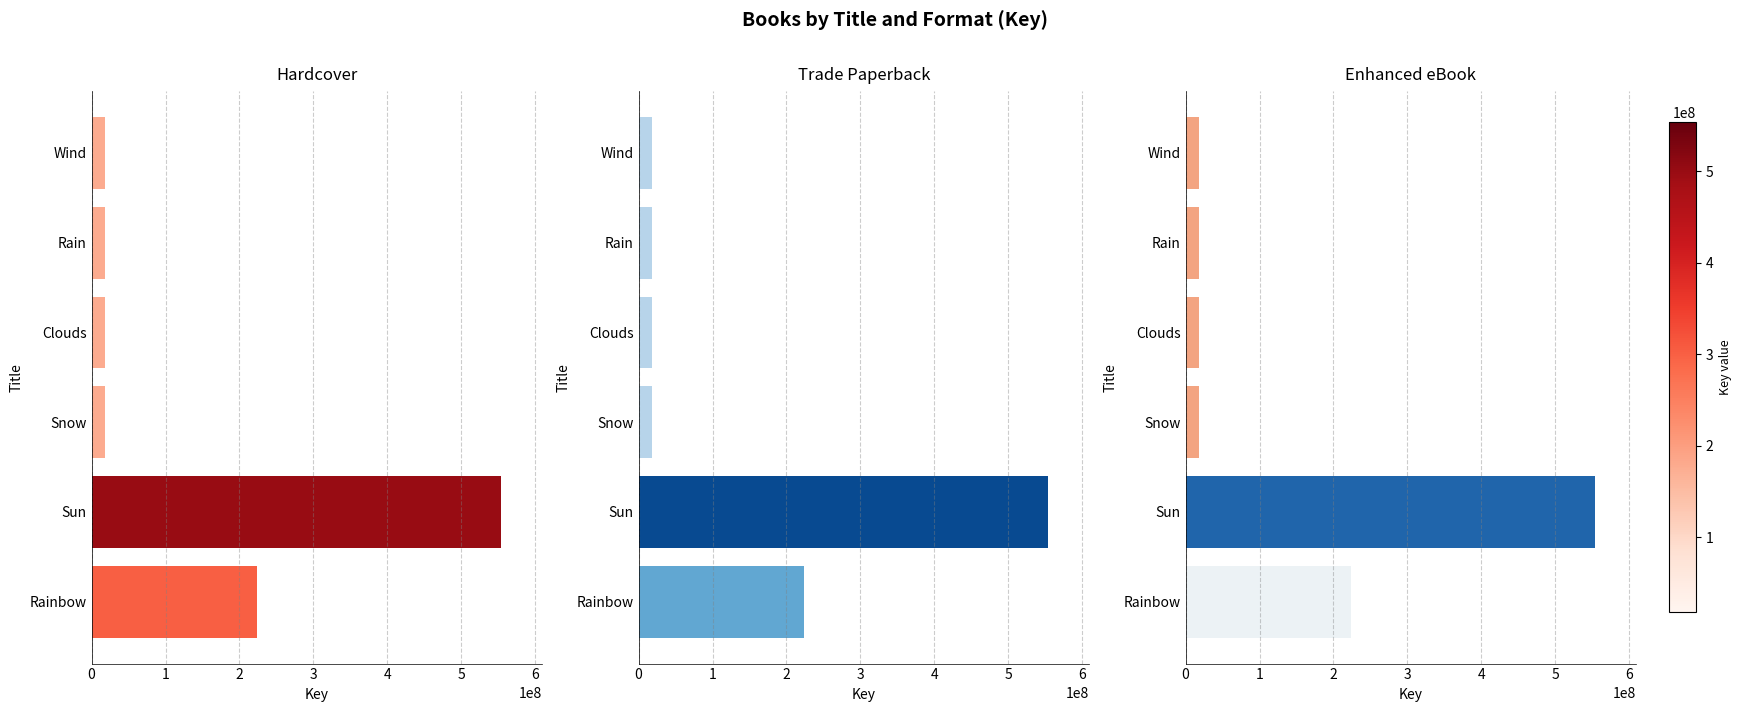

How many data points in Trade Paperback are above 18567031?

2